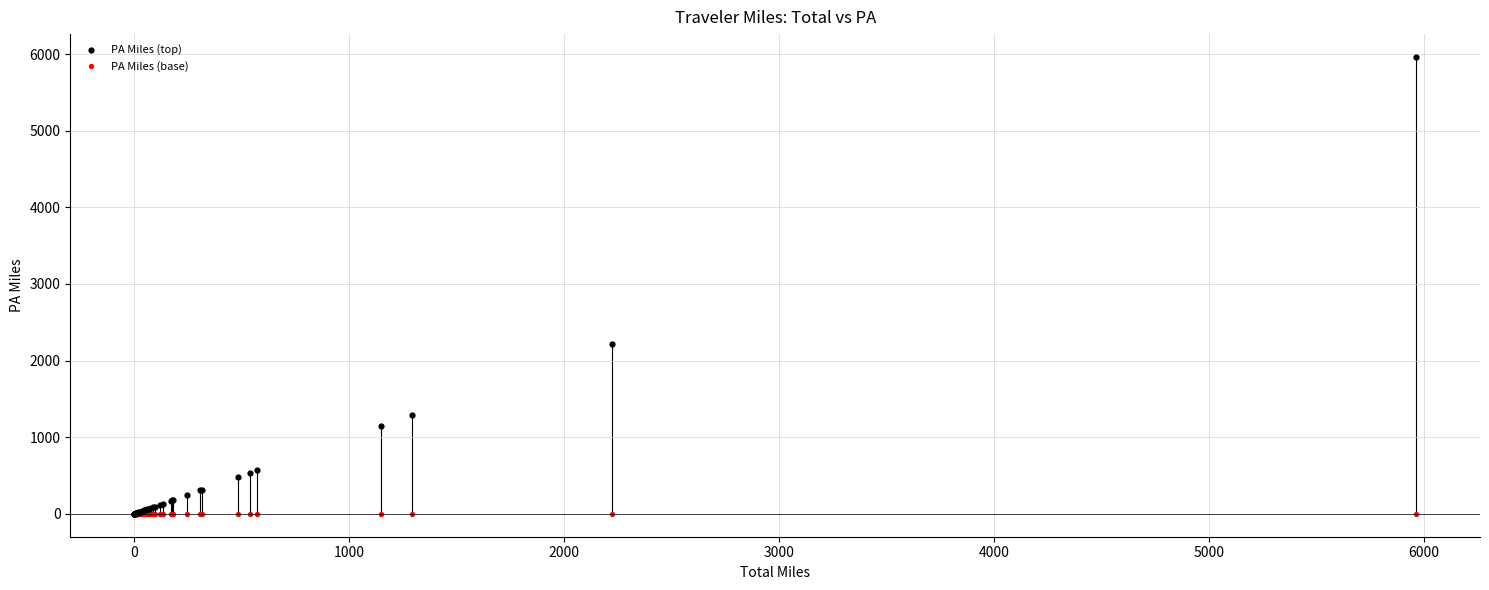

Across all series, what Y value is closest to 2981?

2223.0